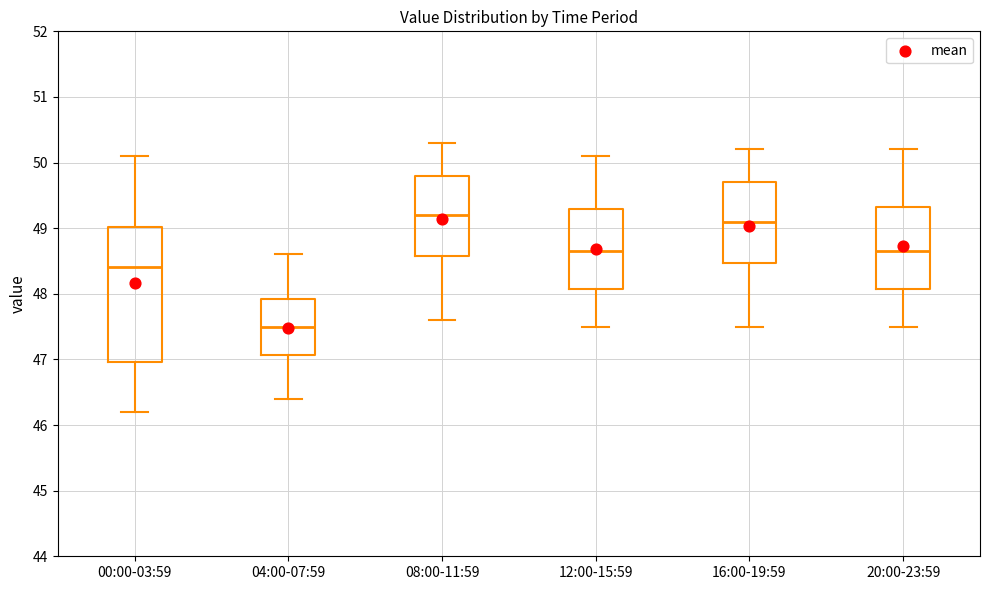

Which box has the lowest median line?

04:00-07:59